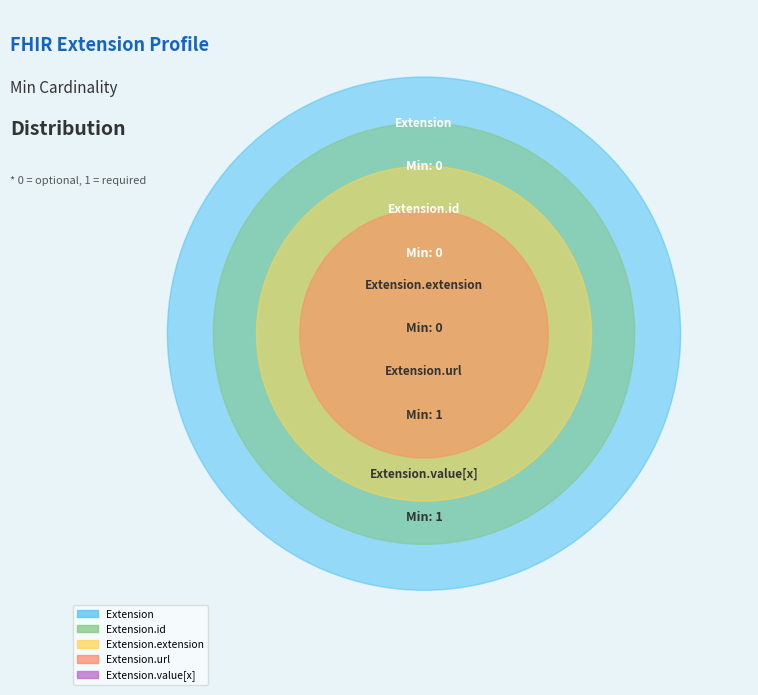

Combined, do Extension.value[x] and Extension.url account for over 50%?

Yes